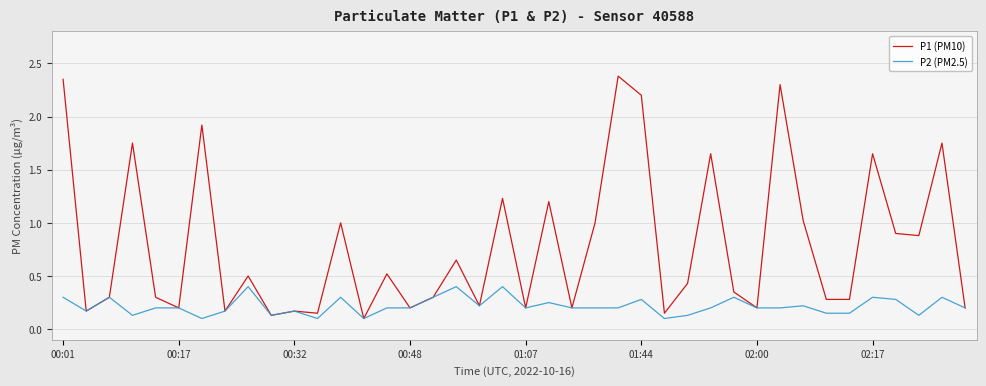

Which series has the largest total across all categories?

P1 (PM10)